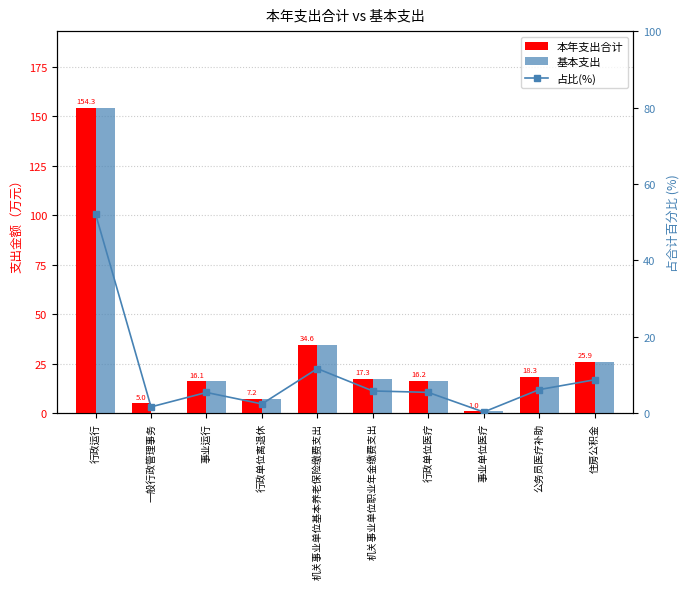

True or false: 占比(%) has a value of 0.3 at 事业单位医疗.

True